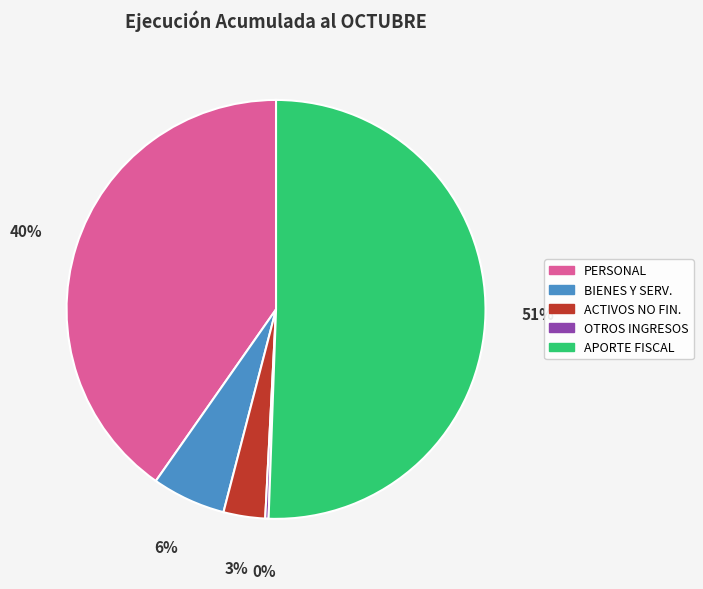

To the nearest percent, what is the average slice percentage?

20%